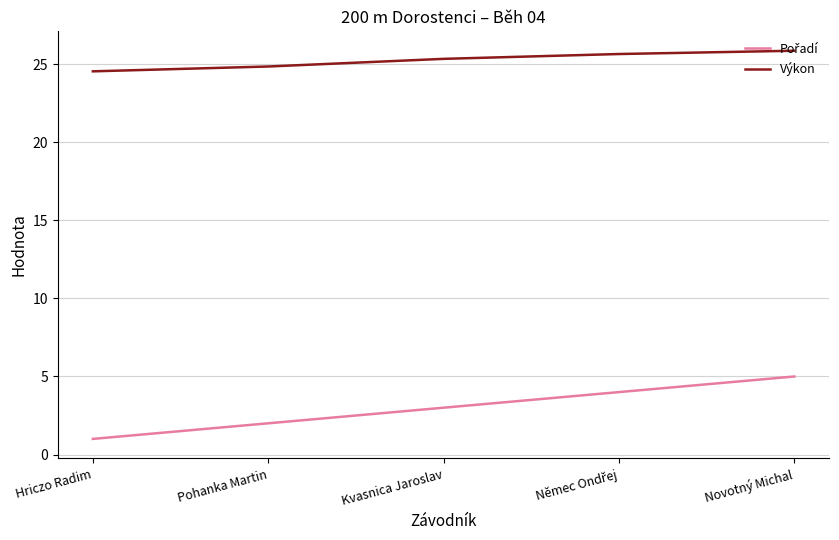

What is the total value across all series at Kvasnica Jaroslav?

28.4